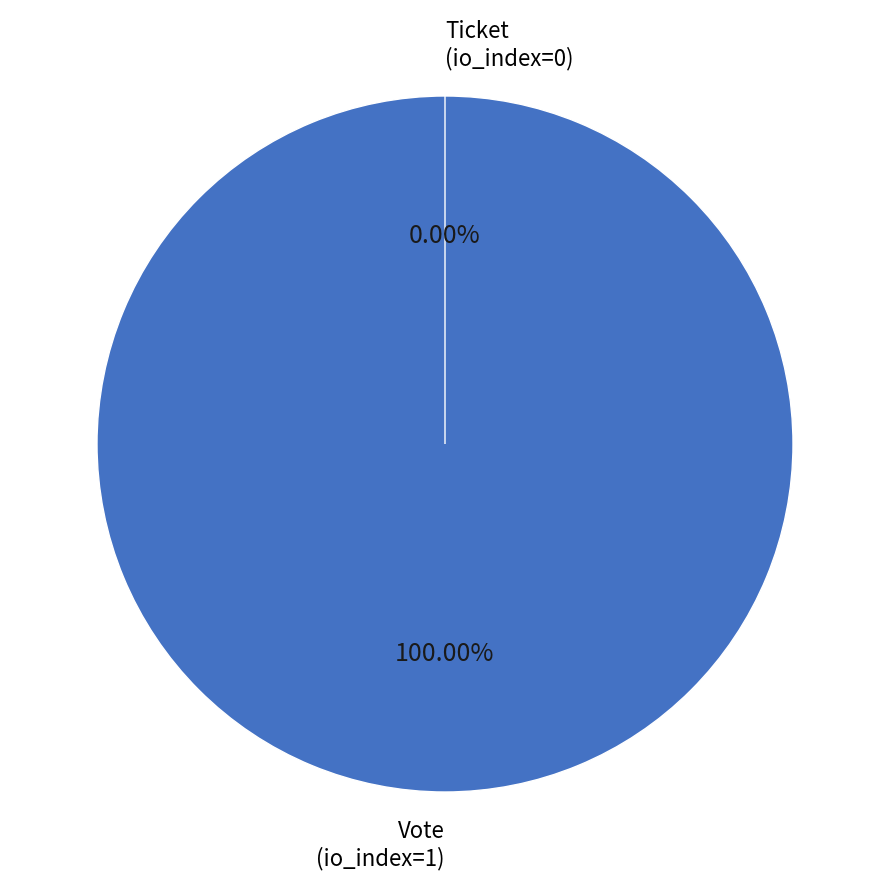

What is the change in value from Vote (io_index=1) to Ticket (io_index=0)?

-1